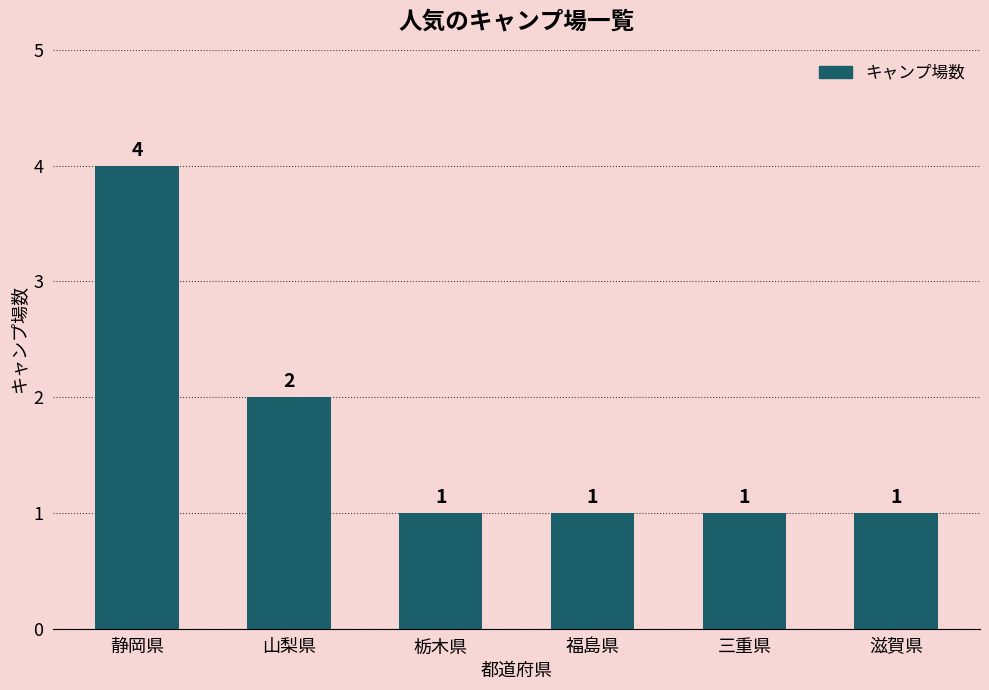

Is it true that the value at 福島県 is 1?

True